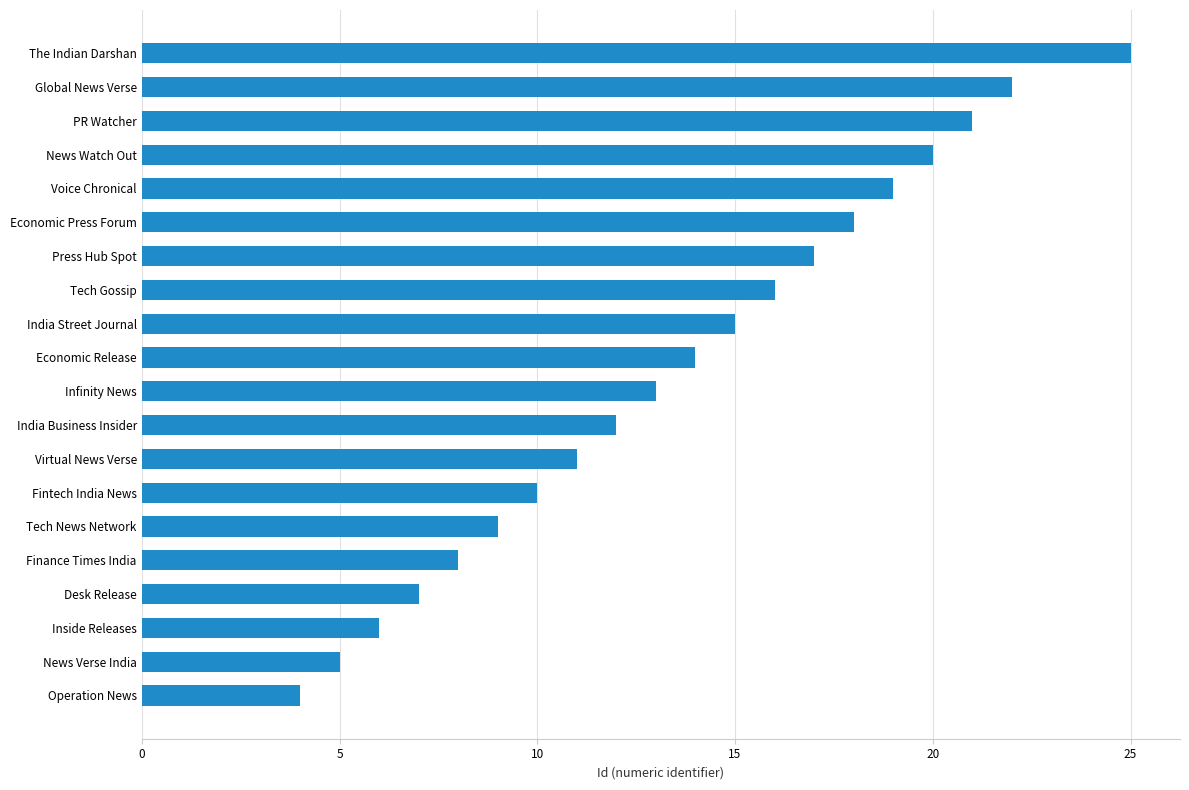

Approximately how many times larger is the value at Virtual News Verse compared to India Business Insider?

0.9